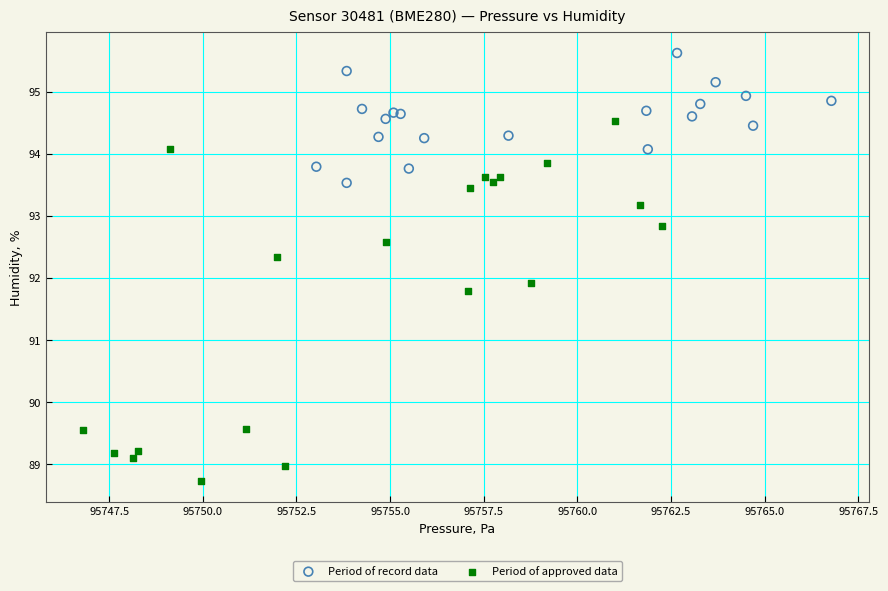

Which series has the largest Y range (max minus min)?

Period of approved data